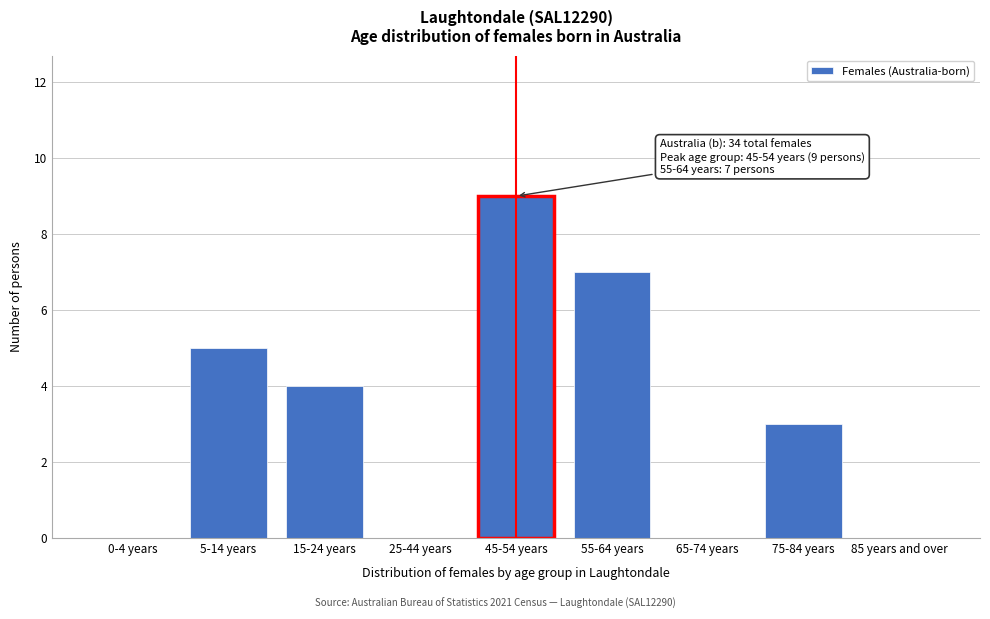

Reading right to left, transcribe all the data shown in this chart.

85 years and over=0	75-84 years=3	65-74 years=0	55-64 years=7	45-54 years=9	25-44 years=0	15-24 years=4	5-14 years=5	0-4 years=0